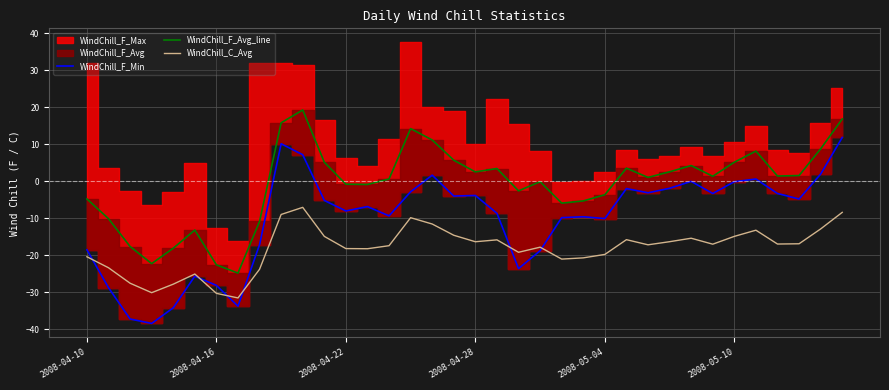

The value of WindChill_F_Min at 7 is -33.8. True or false?

True